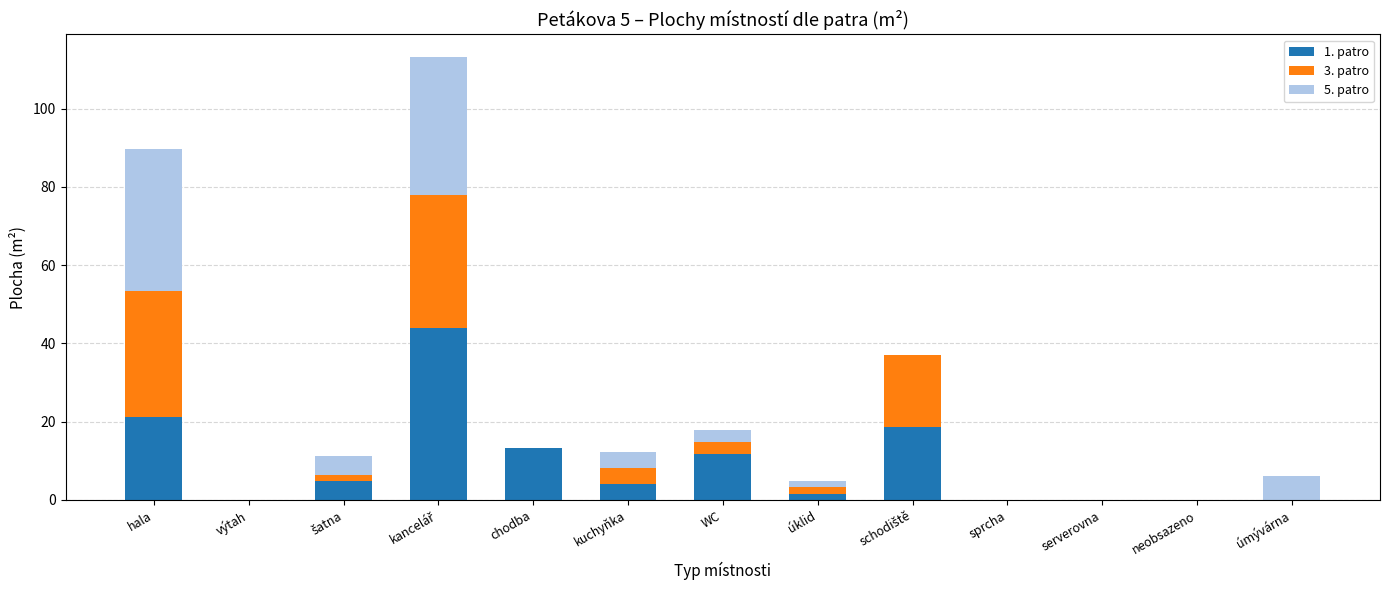

What are all the series names shown in the legend?

1. patro, 3. patro, 5. patro